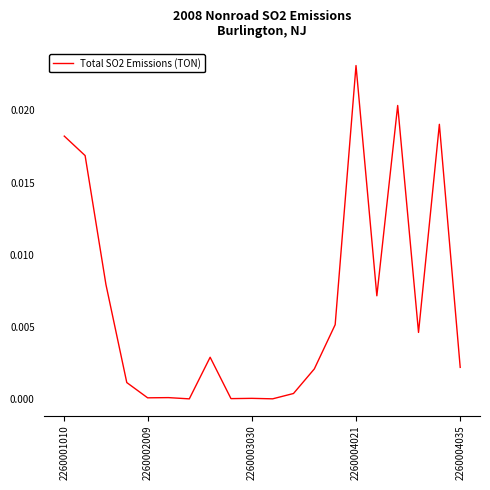

Does the chart display data point markers on the line(s)?

No